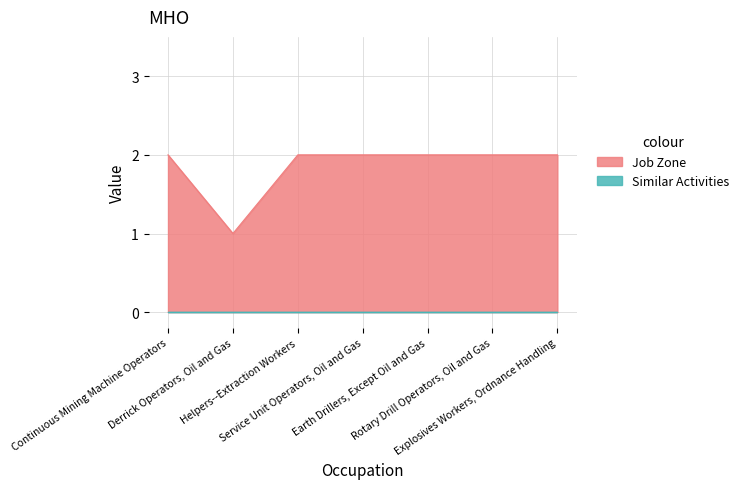

How many lines are shown in the chart?

2